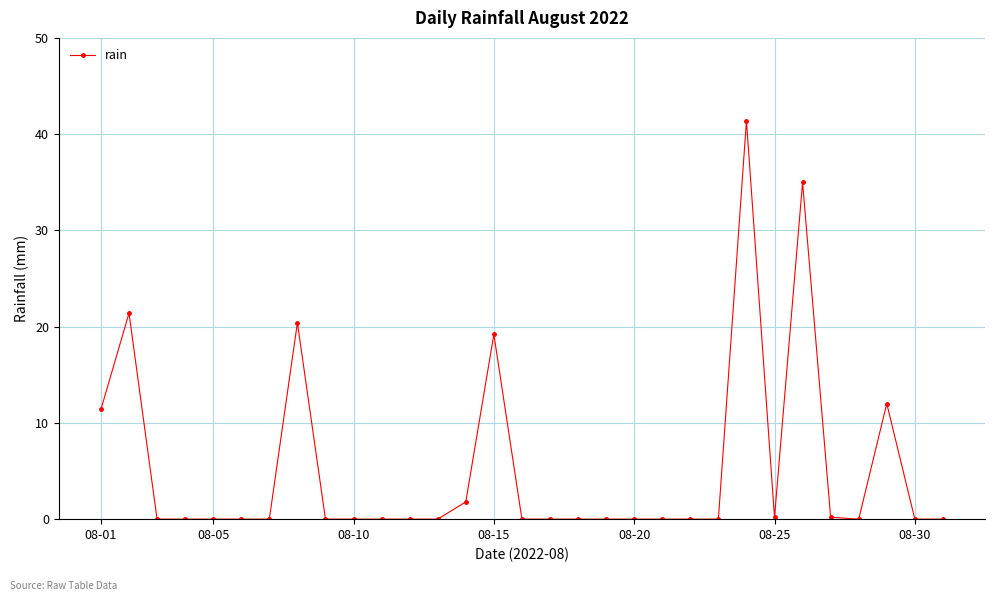

True or false: the data has more than 2 interior local peaks.

True